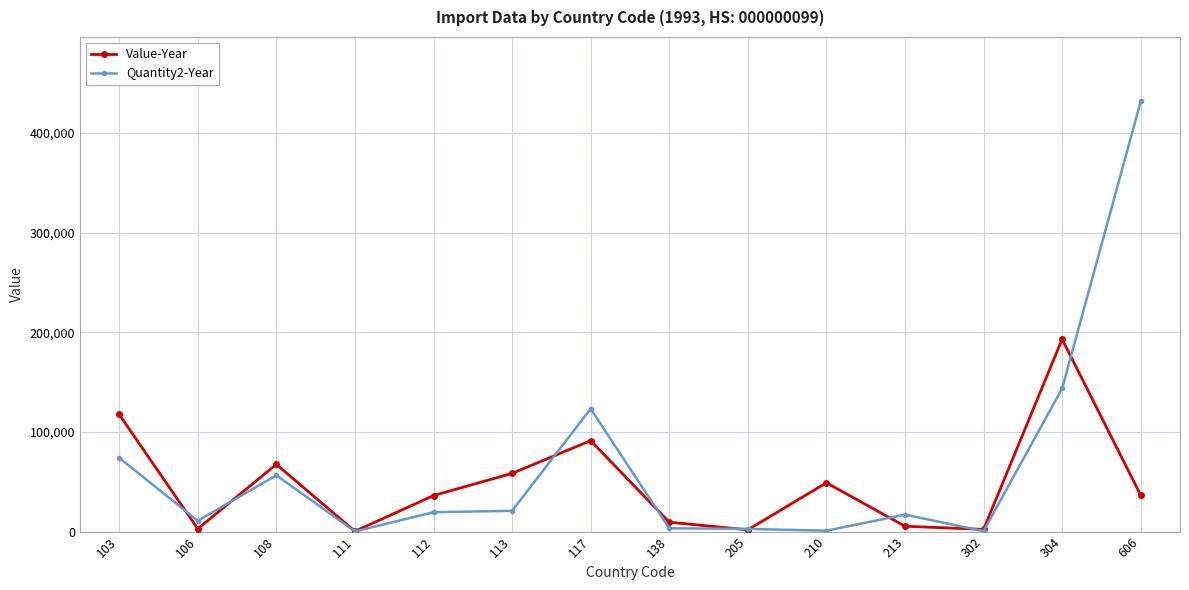

True or false: Value-Year has a value of 193010 at 304.

True